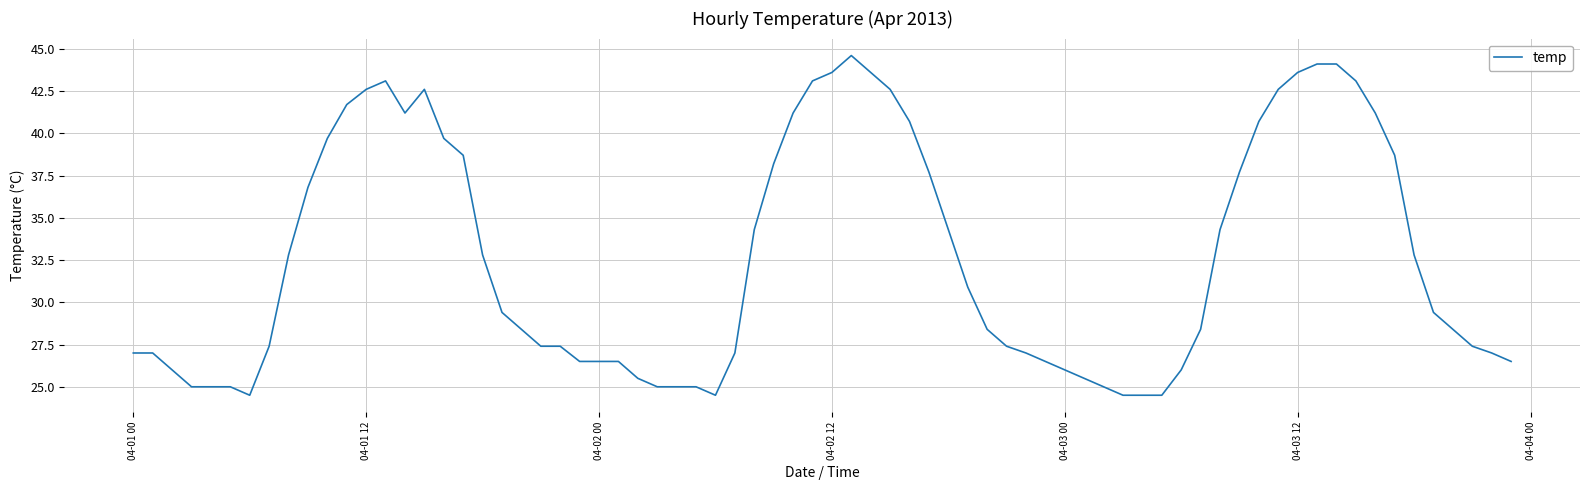

What is the minimum value shown in the chart?

24.5